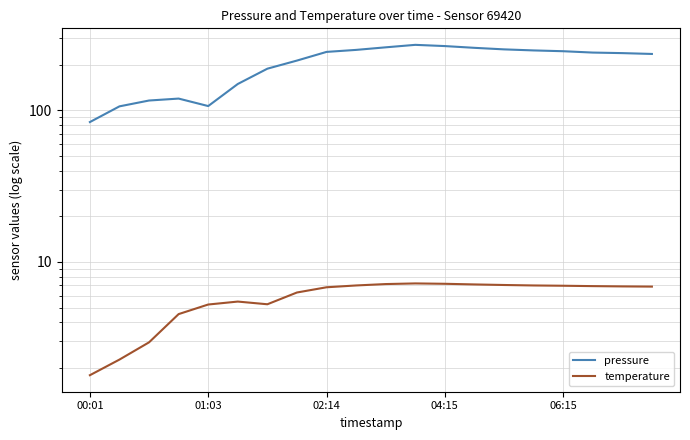

Rank the series by their average value, from highest to lowest.

pressure, temperature